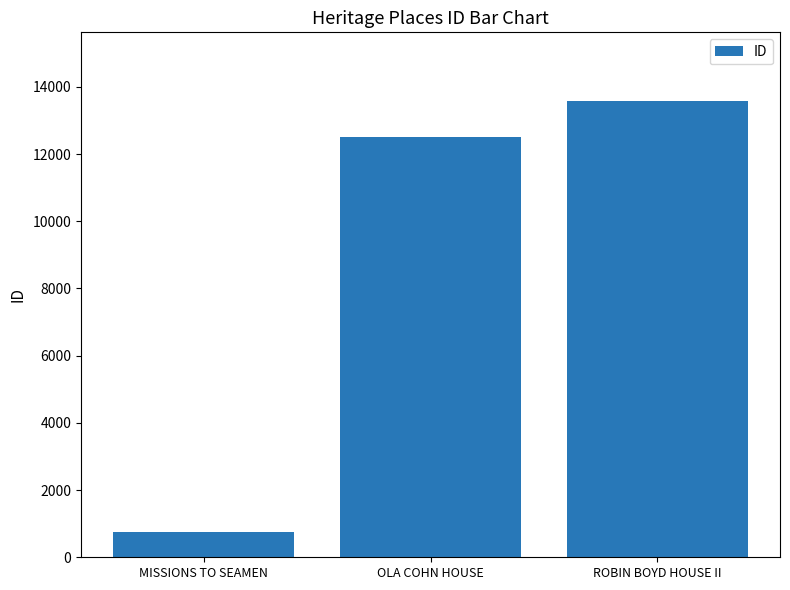

What is the ratio of the value at ROBIN BOYD HOUSE II to the value at MISSIONS TO SEAMEN?

18.0